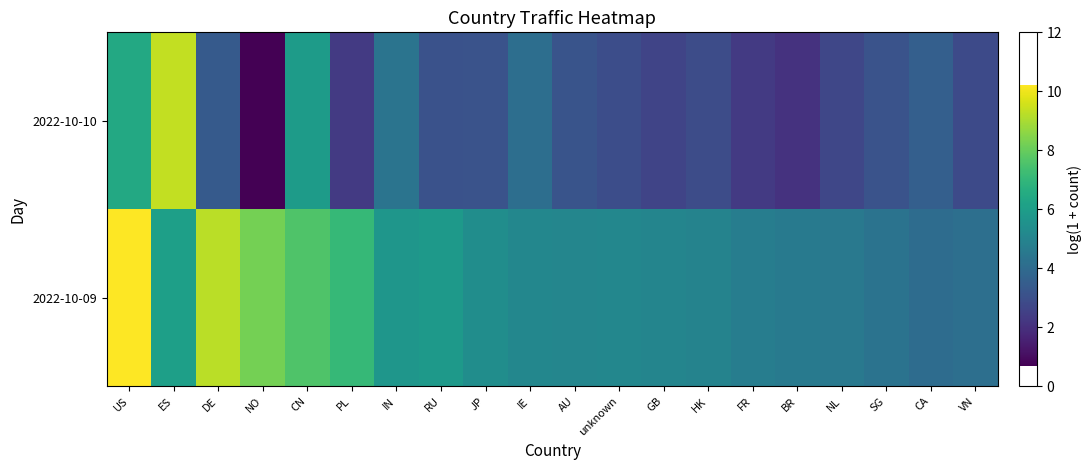

Reading left to right, list all the values displayed in this chart.

2022-10-09: US=10.2	ES=6.1	DE=9.2	NO=8.2	CN=7.6	PL=7.1	IN=5.7	RU=5.8	JP=5.4	IE=5.1	AU=5.1	unknown=5.1	GB=5.0	HK=4.9	FR=4.7	BR=4.6	NL=4.5	SG=4.3	CA=4.1	VN=4.2
2022-10-10: US=6.5	ES=9.3	DE=3.4	NO=0.7	CN=5.9	PL=2.3	IN=4.3	RU=3.1	JP=3.1	IE=4.1	AU=3.2	unknown=2.9	GB=2.6	HK=2.9	FR=2.3	BR=2.1	NL=2.7	SG=3.1	CA=3.6	VN=2.8